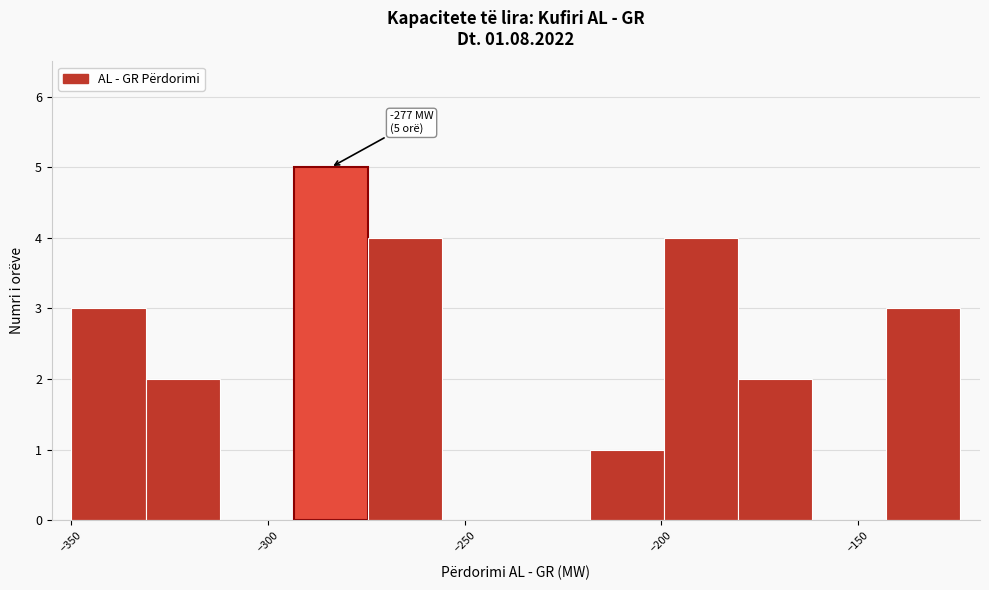

Read against the x-axis, roughly where is the centre of the tallest bar?

-285